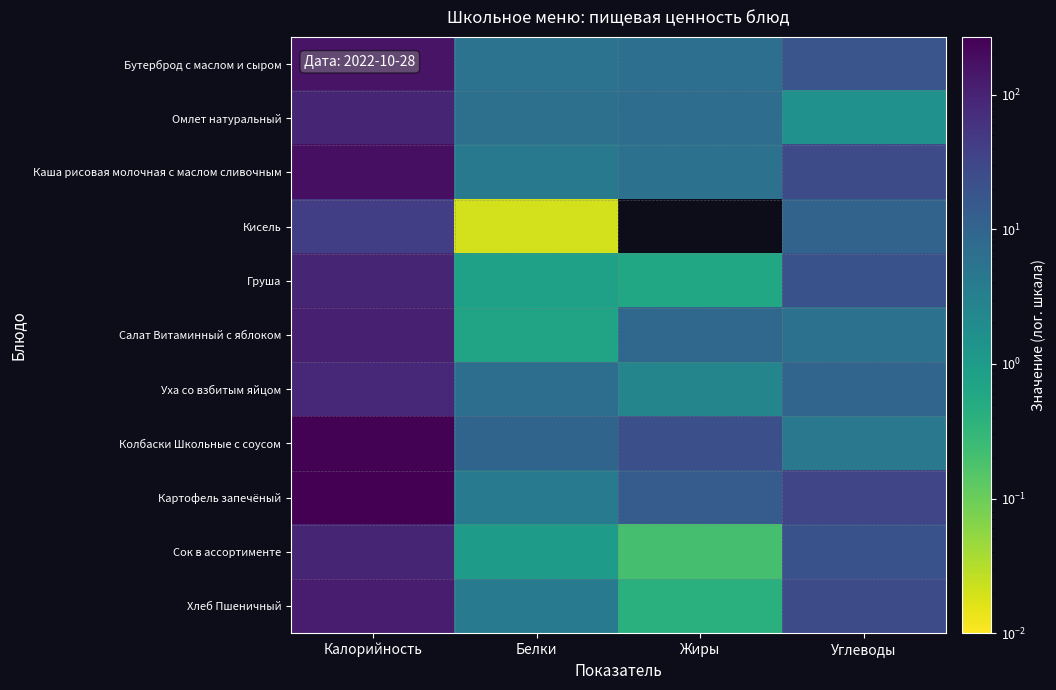

Reading left to right, list all the values displayed in this chart.

Бутерброд с маслом и сыром: Калорийность=156.2	Белки=5.5	Жиры=6.6	Углеводы=18.5
Омлет натуральный: Калорийность=94.1	Белки=6.1	Жиры=7.1	Углеводы=1.5
Каша рисовая молочная с маслом сливочным: Калорийность=174.7	Белки=4.4	Жиры=6.0	Углеводы=26.2
Кисель: Калорийность=41.1	Белки=0.0	Жиры=0.0	Углеводы=10.6
Груша: Калорийность=94.0	Белки=0.8	Жиры=0.6	Углеводы=20.6
Салат Витаминный с яблоком: Калорийность=109.1	Белки=0.7	Жиры=9.1	Углеводы=6.0
Уха со взбитым яйцом: Калорийность=86.6	Белки=6.8	Жиры=2.5	Углеводы=9.6
Колбаски Школьные с соусом: Калорийность=256.8	Белки=9.9	Жиры=22.1	Углеводы=4.5
Картофель запечёный: Калорийность=268.9	Белки=4.1	Жиры=13.9	Углеводы=32.2
Сок в ассортименте: Калорийность=92.0	Белки=1.0	Жиры=0.2	Углеводы=20.2
Хлеб Пшеничный: Калорийность=123.4	Белки=4.0	Жиры=0.4	Углеводы=25.8